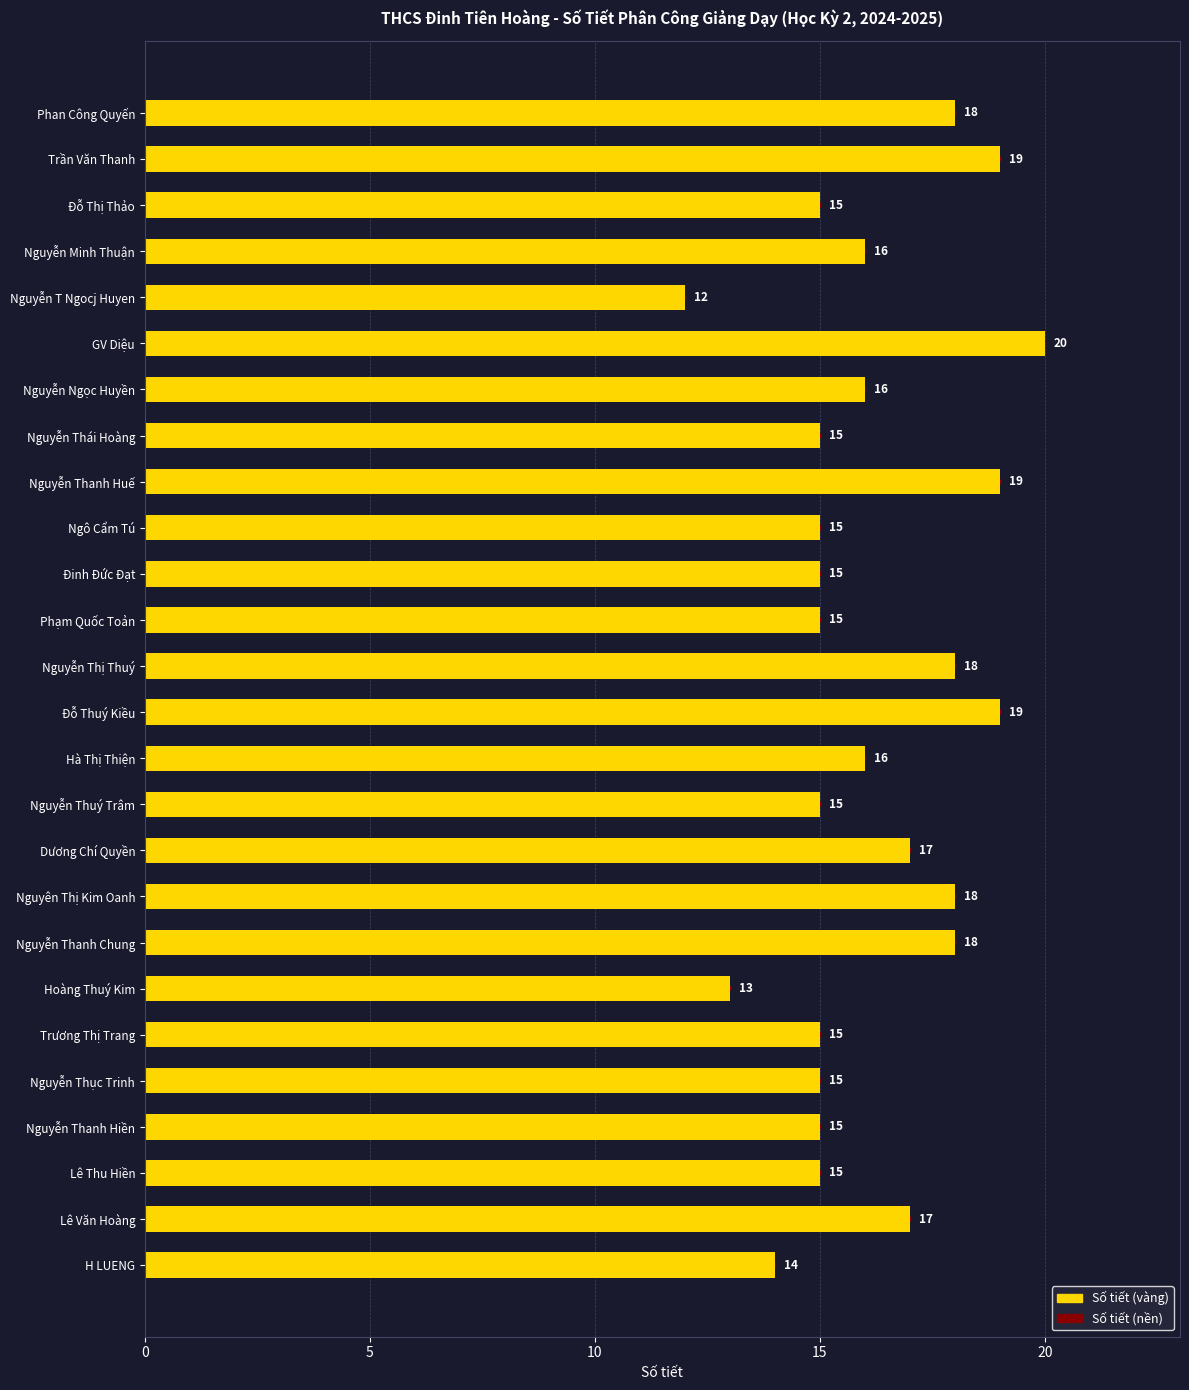

What is the maximum value shown in the chart?

20